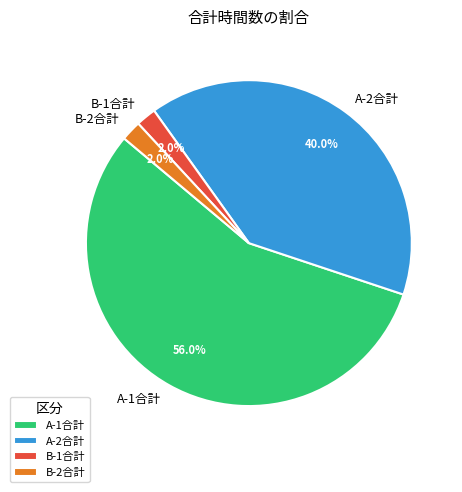

Approximately how many times larger is the value at B-2合計 compared to B-1合計?

1.0